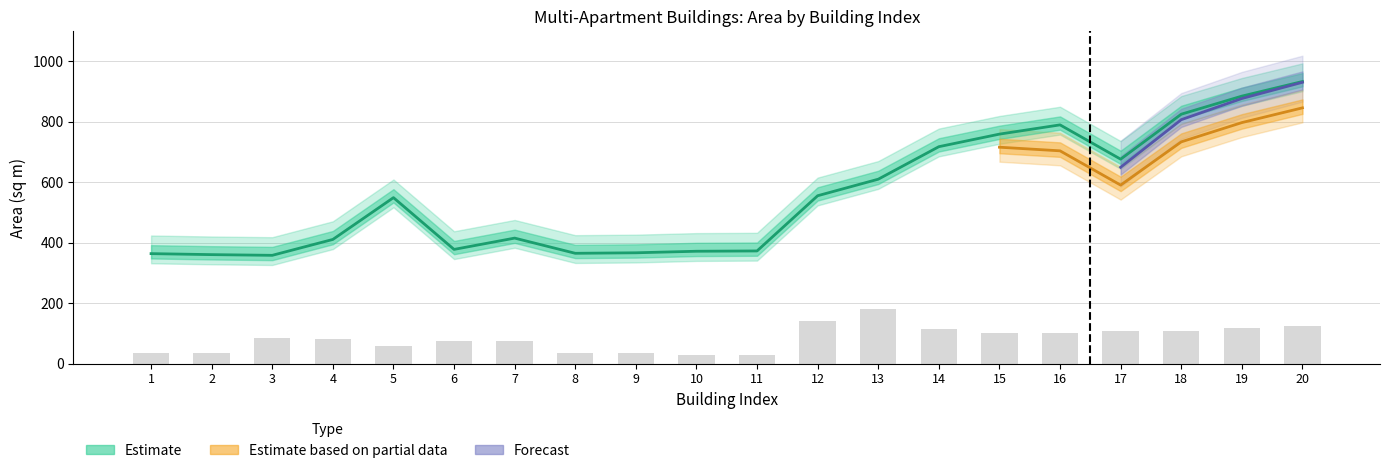

Is it true that Total Area equals 415.2 at 7?

True